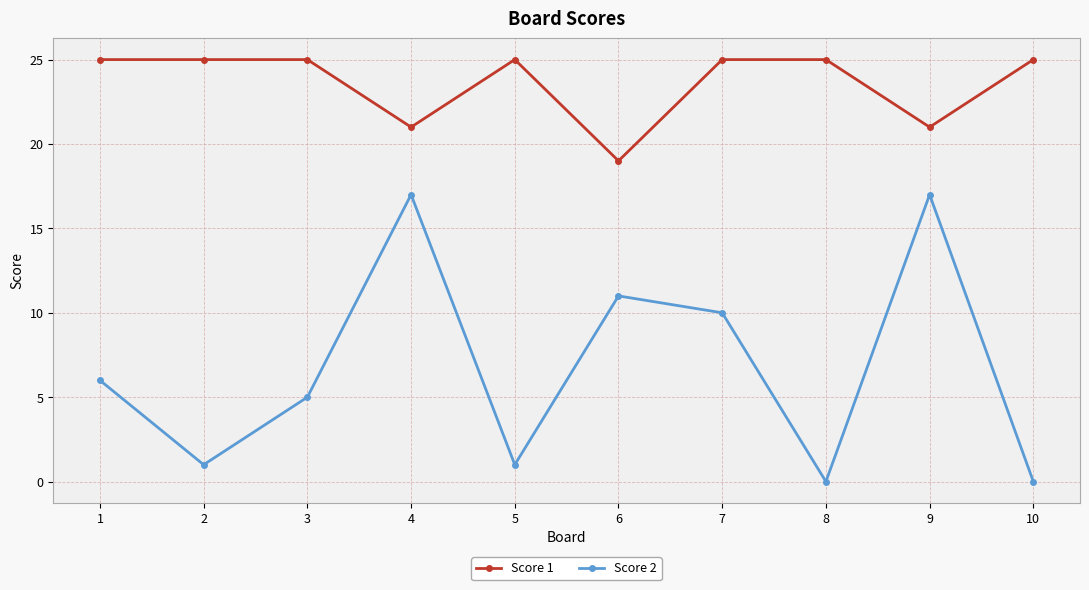

Where is the first local maximum for Score 2?

4